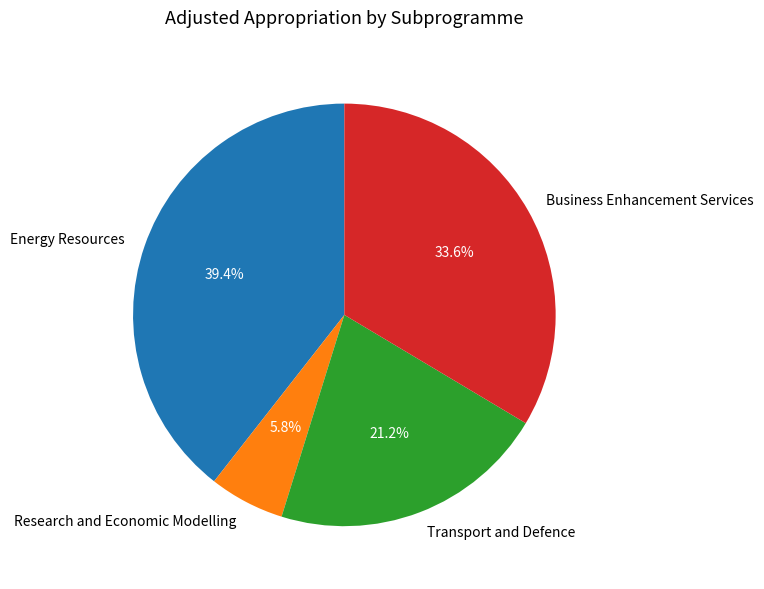

To the nearest percent, what percentage of the pie is Energy Resources?

39%